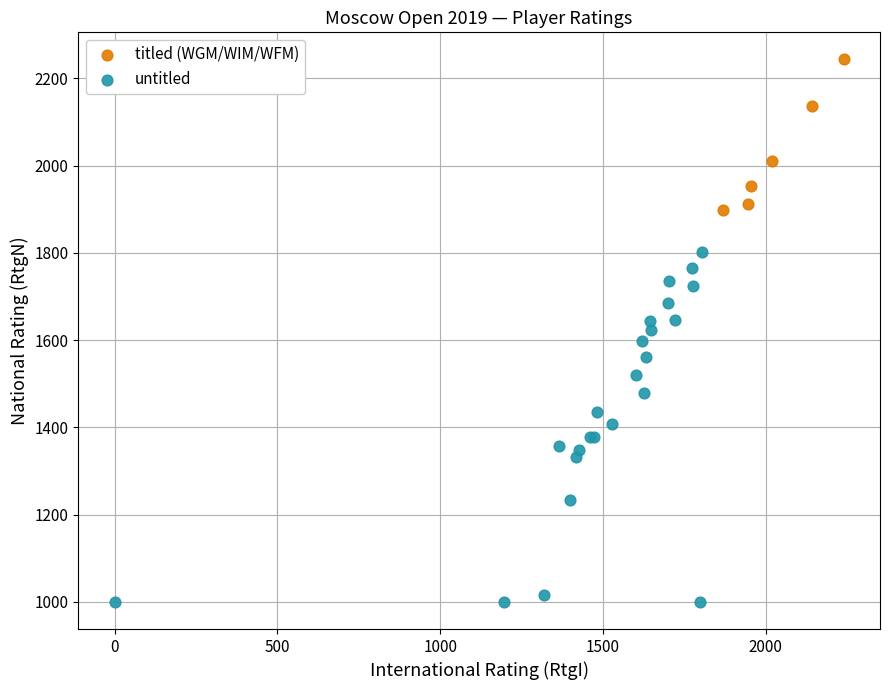

Which series contains the highest Y value?

titled (WGM/WIM/WFM)